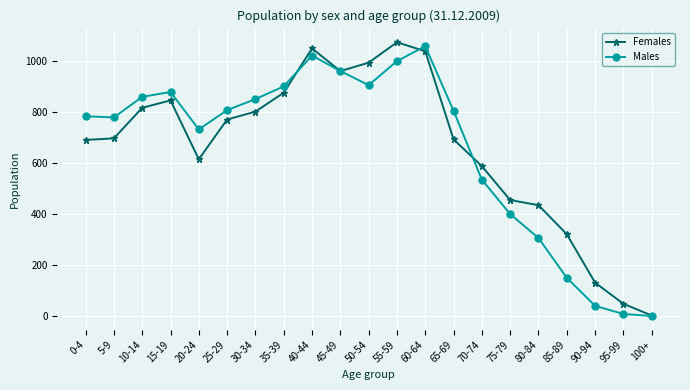

True or false: Males has more than 1 points higher than both neighbors.

True